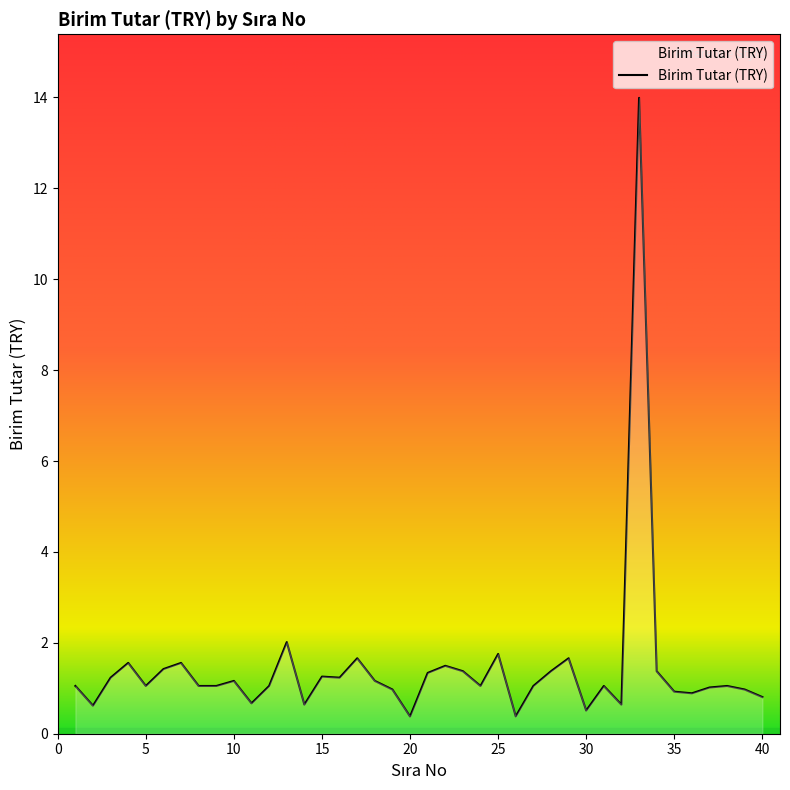

What is the smallest value displayed?

0.4